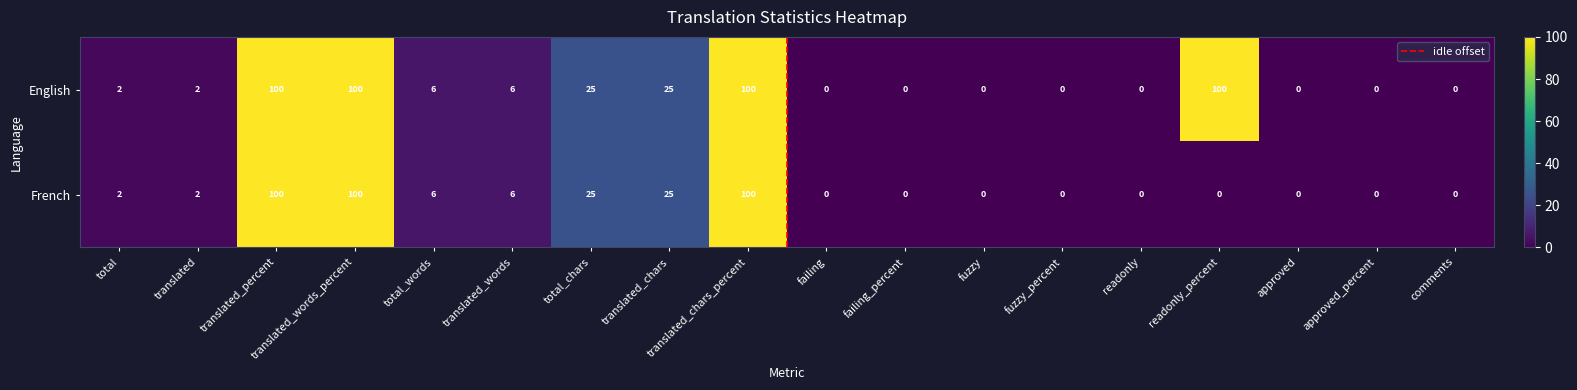

How many positive values does the English series have?

10